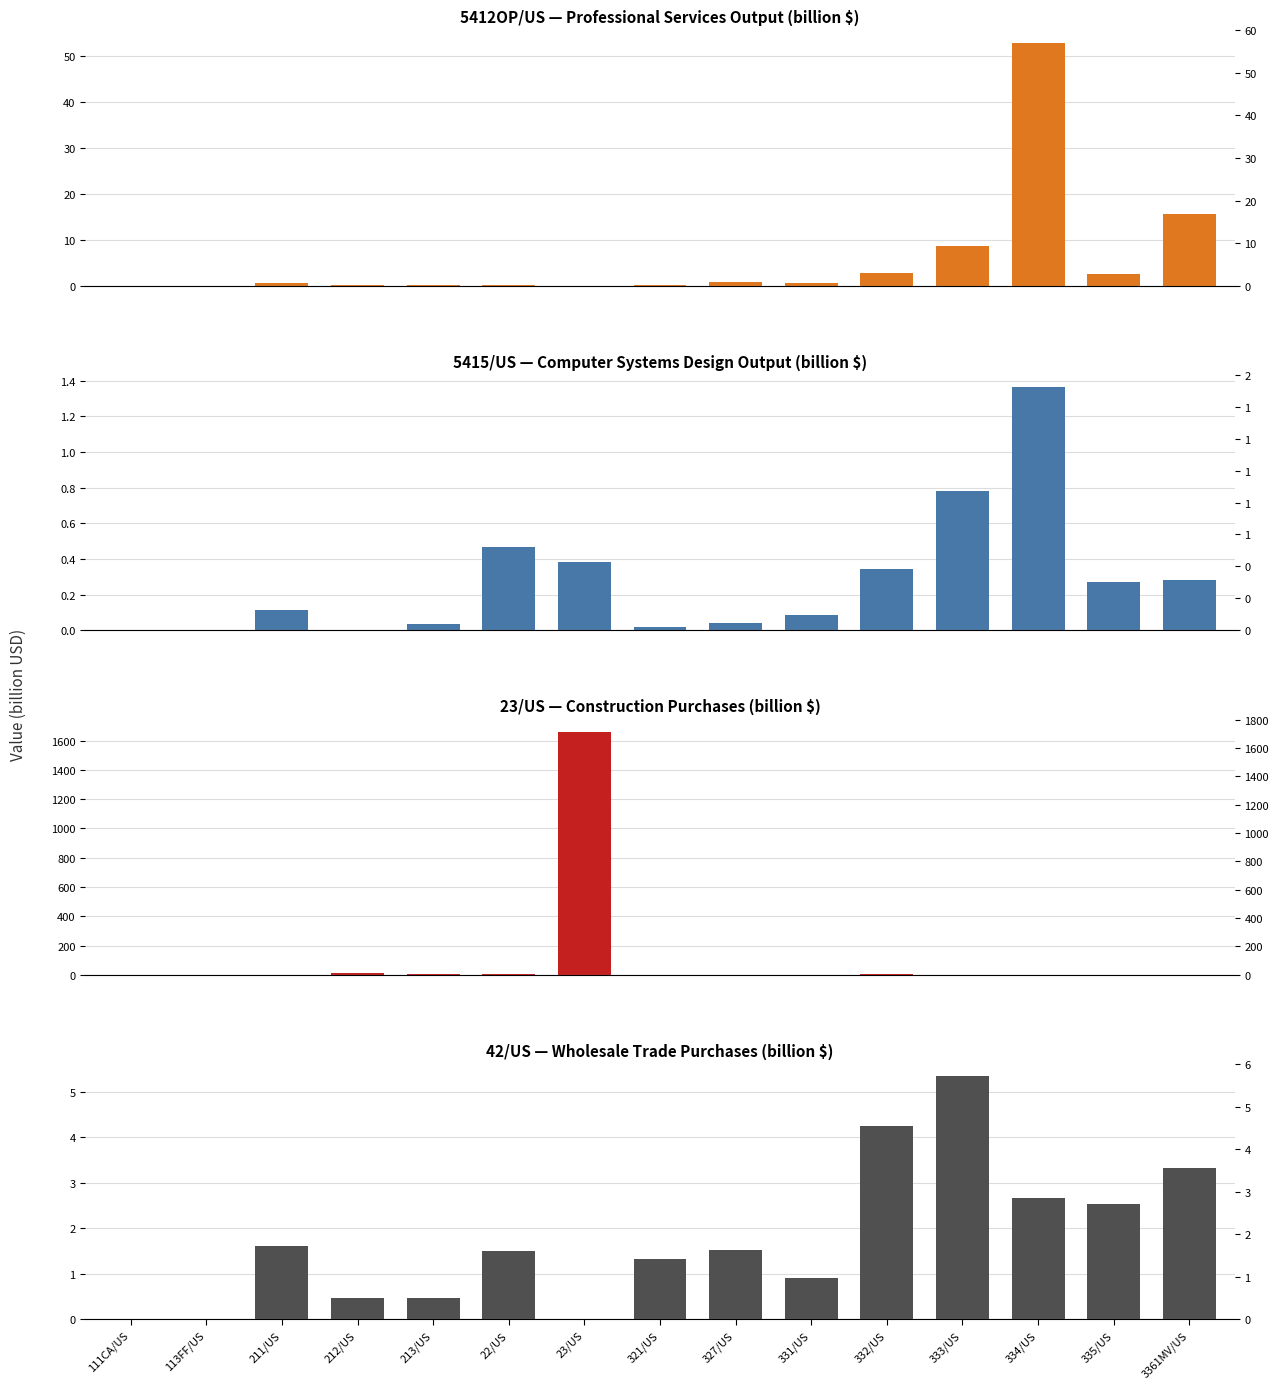

Reading right to left, what are all the values shown in this chart?

5412OP/US — Professional Services Output (billion $): 3361MV/US=15.6	335/US=2.6	334/US=52.9	333/US=8.7	332/US=2.8	331/US=0.6	327/US=0.8	321/US=0.1	23/US=0.0	22/US=0.1	213/US=0.2	212/US=0.1	211/US=0.6	113FF/US=0.0	111CA/US=0.0
5415/US — Computer Systems Design Output (billion $): 3361MV/US=0.3	335/US=0.3	334/US=1.4	333/US=0.8	332/US=0.3	331/US=0.1	327/US=0.0	321/US=0.0	23/US=0.4	22/US=0.5	213/US=0.0	212/US=0.0	211/US=0.1	113FF/US=0.0	111CA/US=0.0
23/US — Construction Purchases (billion $): 3361MV/US=0.5	335/US=0.1	334/US=0.1	333/US=0.6	332/US=2.4	331/US=0.2	327/US=0.8	321/US=0.6	23/US=1661.6	22/US=2.8	213/US=6.6	212/US=10.4	211/US=0.8	113FF/US=0.6	111CA/US=0.0
42/US — Wholesale Trade Purchases (billion $): 3361MV/US=3.3	335/US=2.5	334/US=2.7	333/US=5.3	332/US=4.2	331/US=0.9	327/US=1.5	321/US=1.3	23/US=0.0	22/US=1.5	213/US=0.5	212/US=0.5	211/US=1.6	113FF/US=0.0	111CA/US=0.0